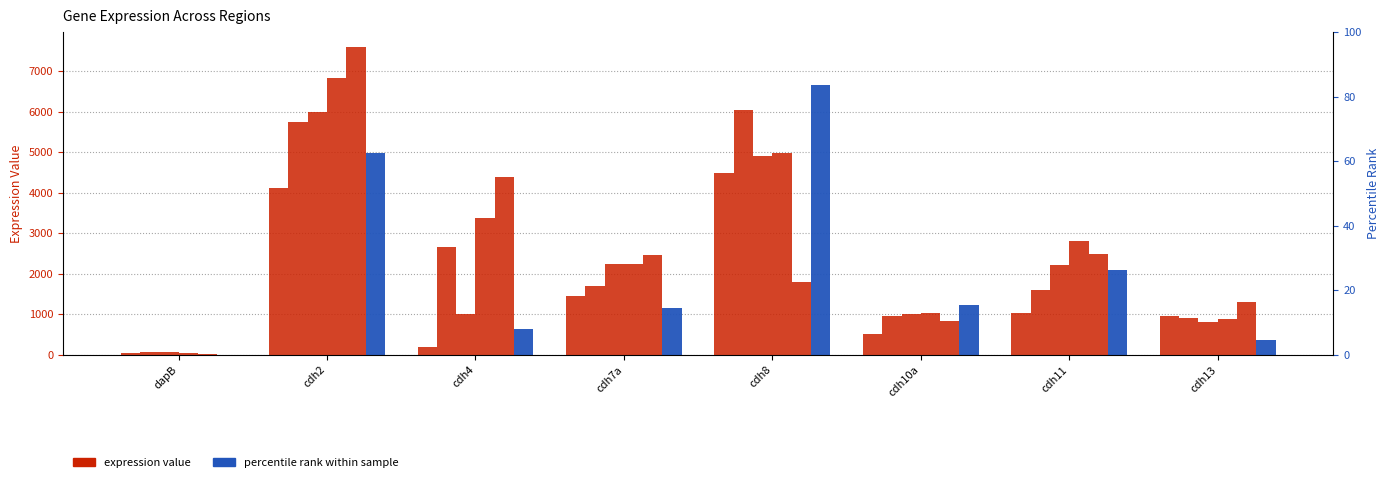

How many bars are there in total?

48